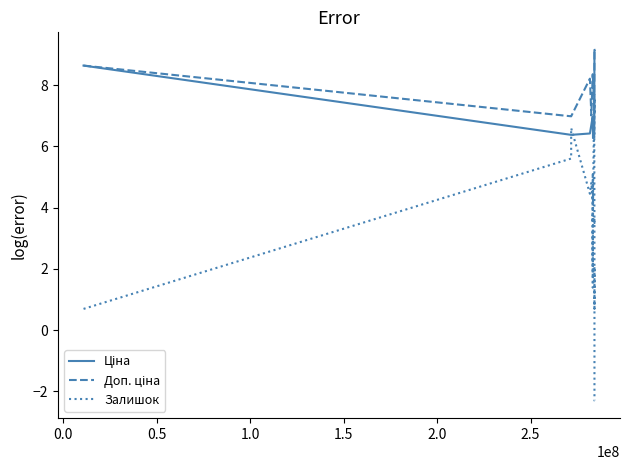

What is the minimum value shown in the chart?

-2.3